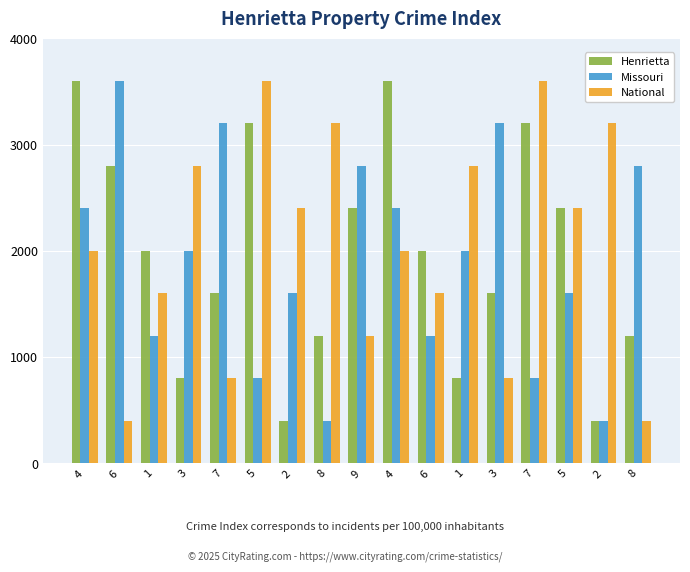

What is the difference between the highest and lowest values at 3?

2000